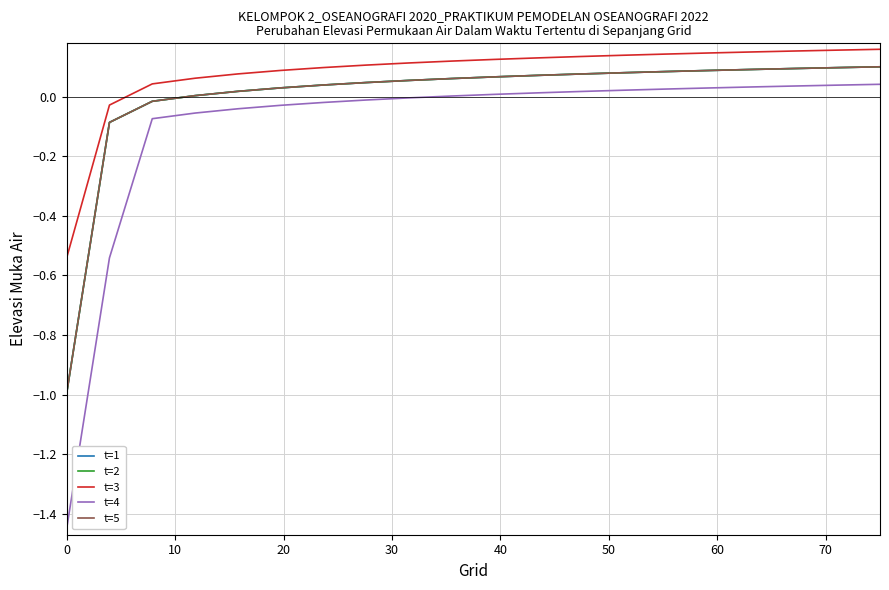

True or false: t=3 and t=5 cross at least once.

False